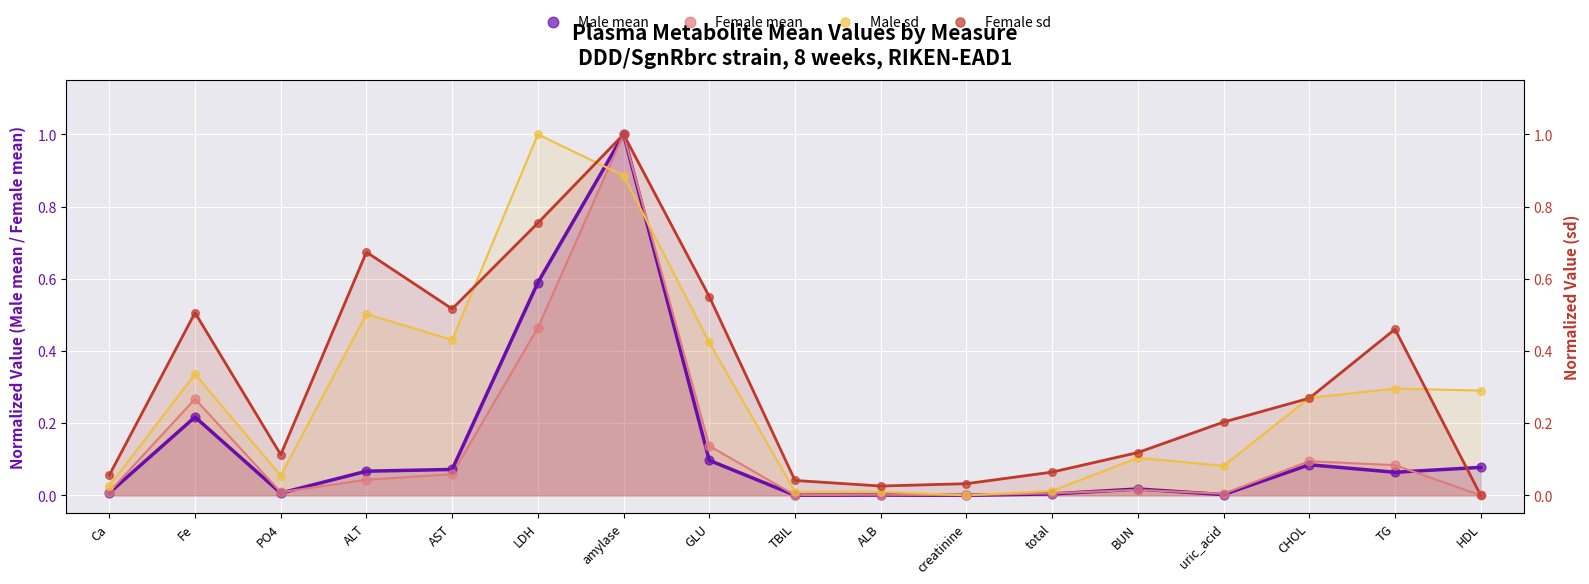

What are all the series names shown in the legend?

Male mean, Female mean, Male sd, Female sd